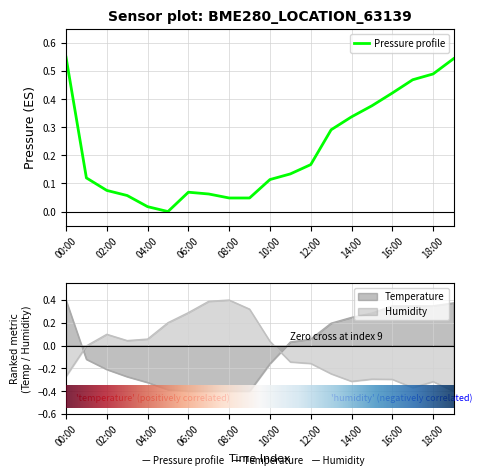

Reading left to right, list all the values displayed in this chart.

pressure: 00:00=0.6	01:00=0.1	02:00=0.1	03:00=0.1	04:00=0.0	05:00=0.0	06:00=0.1	07:00=0.1	08:00=0.0	09:00=0.0	10:00=0.1	11:00=0.1	12:00=0.2	13:00=0.3	14:00=0.3	15:00=0.4	16:00=0.4	17:00=0.5	18:00=0.5	19:00=0.5
temperature: 00:00=0.4	01:00=-0.1	02:00=-0.2	03:00=-0.3	04:00=-0.3	05:00=-0.4	06:00=-0.4	07:00=-0.4	08:00=-0.4	09:00=-0.4	10:00=-0.2	11:00=0.0	12:00=0.1	13:00=0.2	14:00=0.2	15:00=0.3	16:00=0.3	17:00=0.3	18:00=0.3	19:00=0.4
humidity: 00:00=-0.3	01:00=-0.0	02:00=0.1	03:00=0.0	04:00=0.1	05:00=0.2	06:00=0.3	07:00=0.4	08:00=0.4	09:00=0.3	10:00=0.0	11:00=-0.1	12:00=-0.2	13:00=-0.2	14:00=-0.3	15:00=-0.3	16:00=-0.3	17:00=-0.4	18:00=-0.3	19:00=-0.4